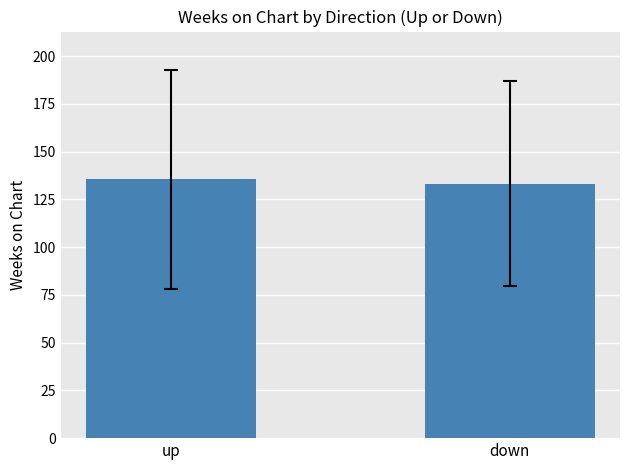

At which category does the chart reach its minimum across all series?

down